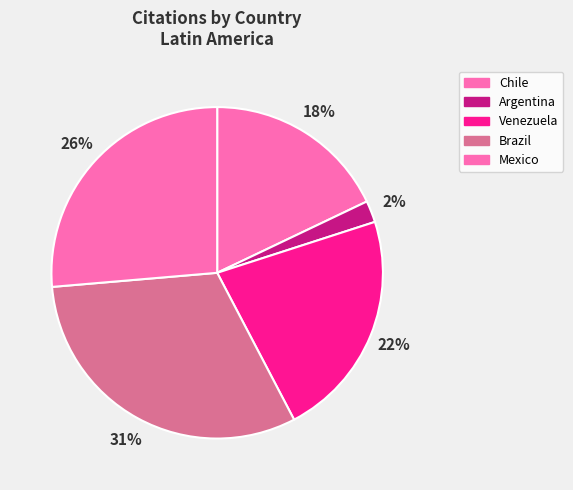

True or false: Venezuela accounts for 22% of the total.

True